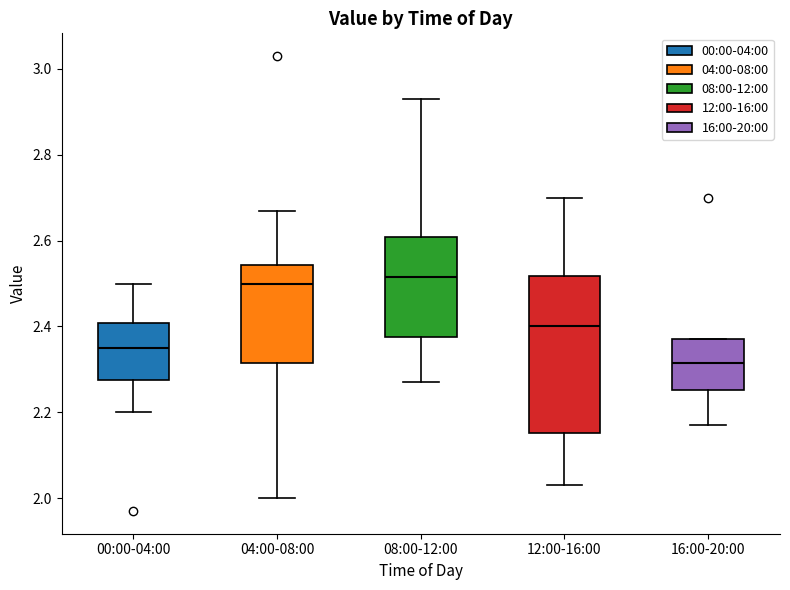

Reading left to right, read every box against the y-axis: the position of its median line, the range the box covers, and the ends of its whiskers. The values are not printed on the chart, so give them approximately, as read against the axis.

00:00-04:00: median 2.36, box 2.28 to 2.40, whiskers 2.20 to 2.50
04:00-08:00: median 2.50, box 2.32 to 2.54, whiskers 2.00 to 2.68
08:00-12:00: median 2.52, box 2.38 to 2.60, whiskers 2.28 to 2.94
12:00-16:00: median 2.40, box 2.16 to 2.52, whiskers 2.04 to 2.70
16:00-20:00: median 2.32, box 2.26 to 2.38, whiskers 2.18 to 2.38